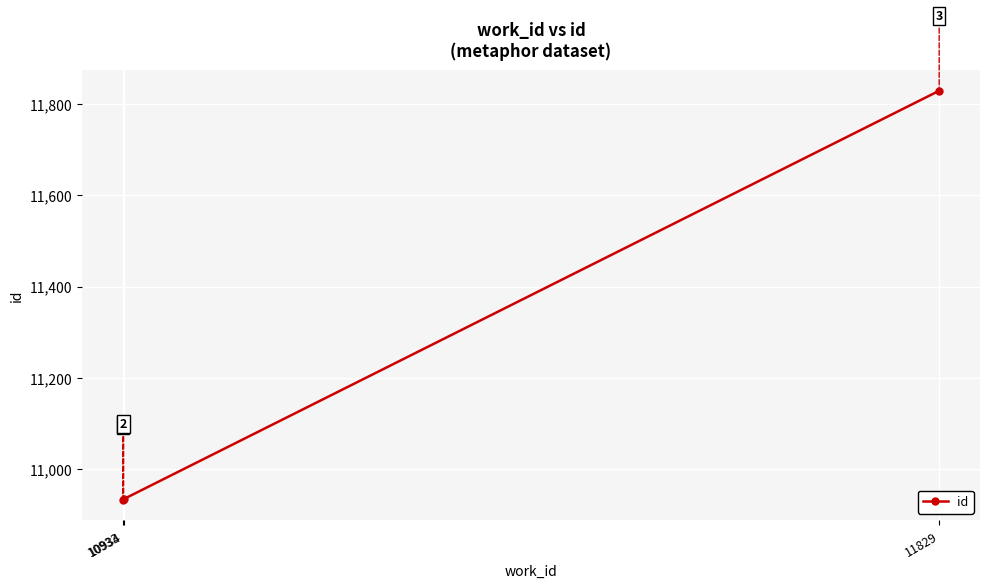

Which category has the lowest value across all series?

10933